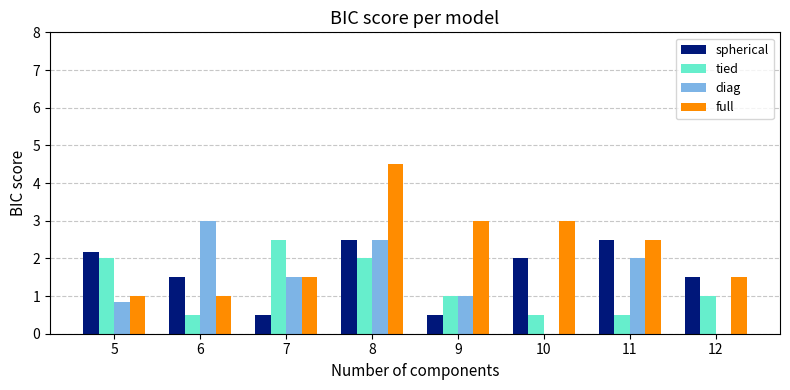

What is the difference between the spherical values at 5 and 10?

0.2